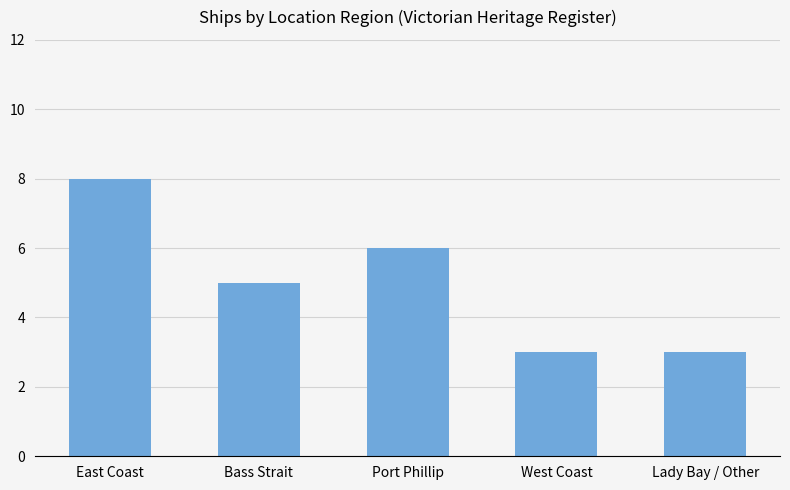

Reading left to right, transcribe all the data shown in this chart.

8	5	6	3	3